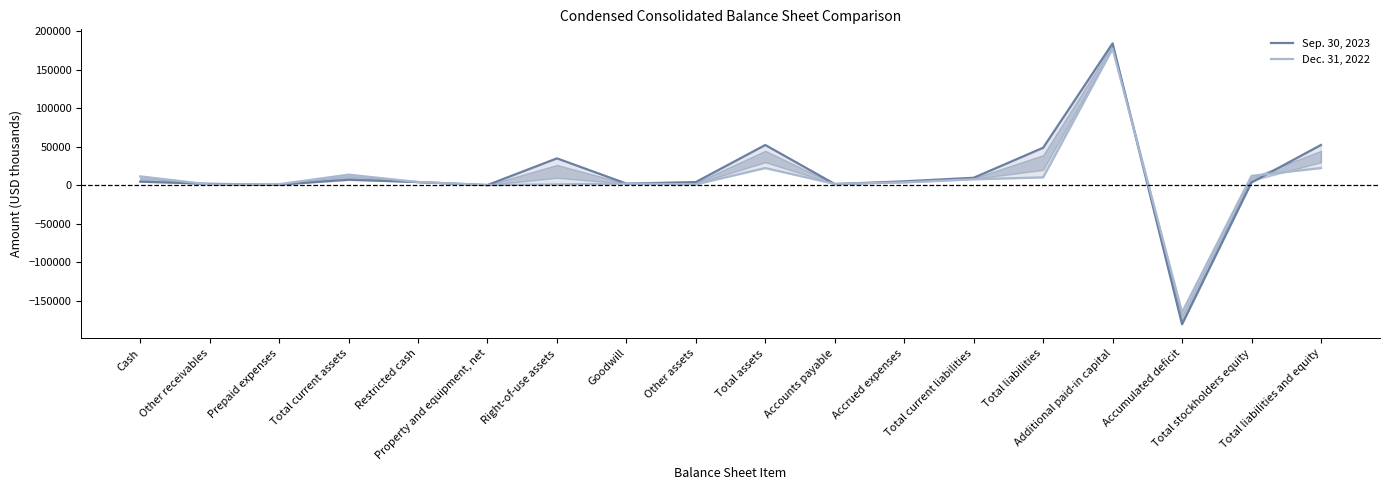

Reading left to right, what are all the values shown in this chart?

Sep. 30, 2023: Cash=4551	Other receivables=1776	Prepaid expenses=704	Total current assets=7031	Restricted cash=4095	Property and equipment, net=173	Right-of-use assets=34860	Goodwill=2044	Other assets=4045	Total assets=52248	Accounts payable=1464	Accrued expenses=5019	Total current liabilities=9626	Total liabilities=48686	Additional paid-in capital=184354	Accumulated deficit=-180820	Total stockholders equity=3562	Total liabilities and equity=52248
Dec. 31, 2022: Cash=11446	Other receivables=951	Prepaid expenses=1284	Total current assets=13681	Restricted cash=4095	Property and equipment, net=236	Right-of-use assets=1030	Goodwill=2044	Other assets=1134	Total assets=22279	Accounts payable=1620	Accrued expenses=3626	Total current liabilities=7654	Total liabilities=10172	Additional paid-in capital=177377	Accumulated deficit=-165297	Total stockholders equity=12107	Total liabilities and equity=22279